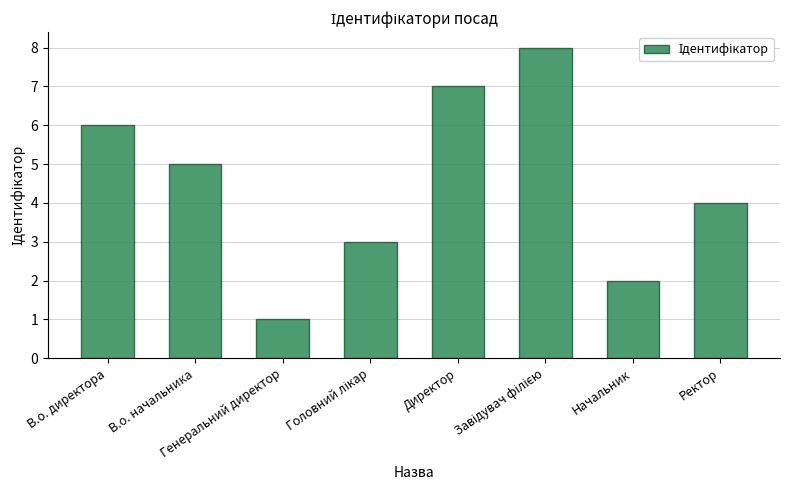

True or false: the data shows 2 at Начальник.

True